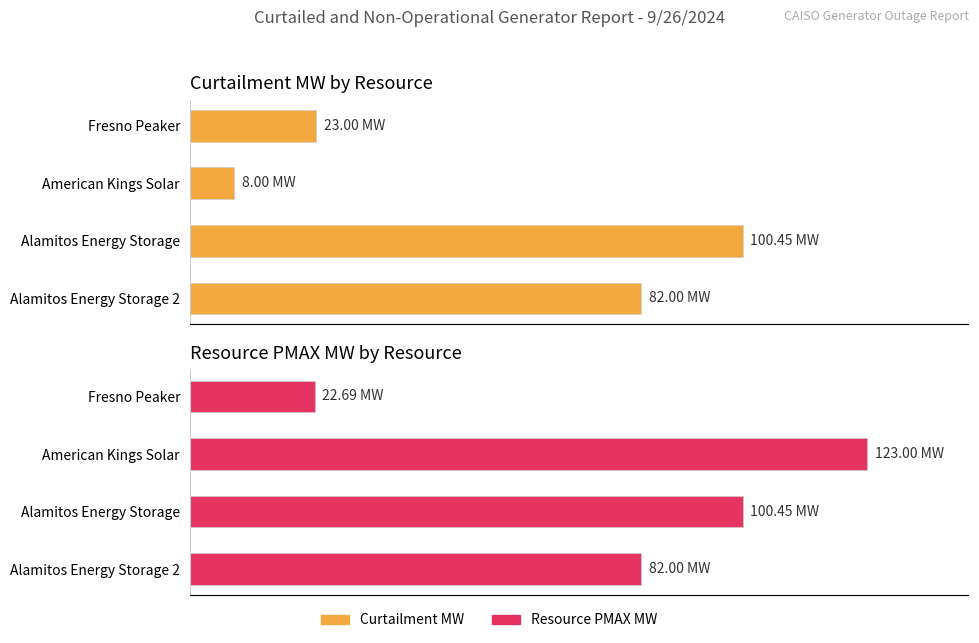

The value of Curtailment MW at Alamitos Energy Storage is 100.5. True or false?

True